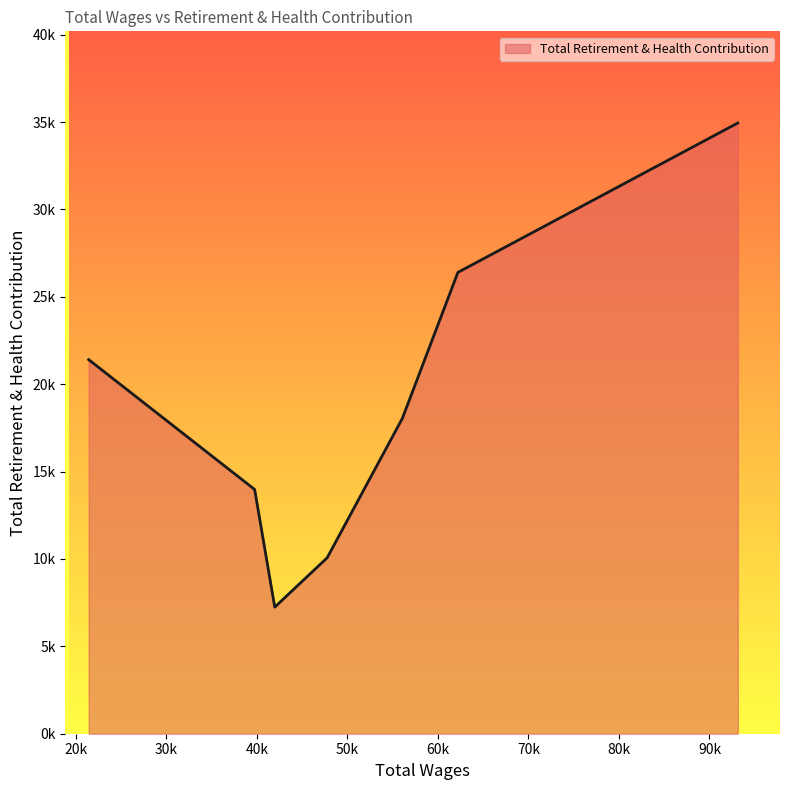

What is the value of the 4th point from the left?

10069